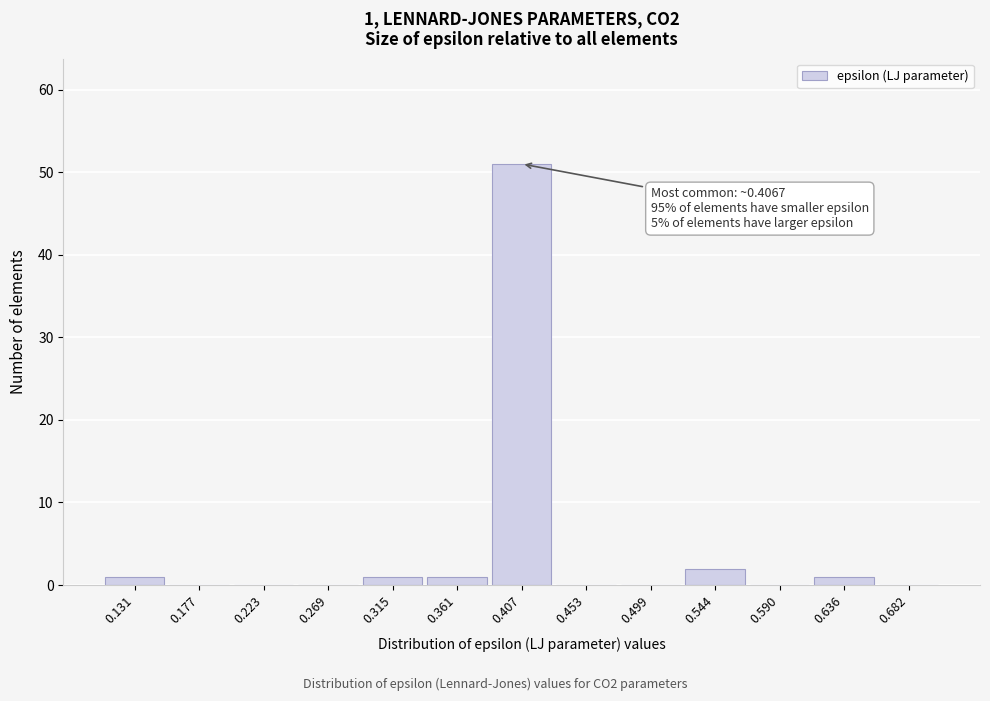

Reading left to right, what are all the values shown in this chart?

0.131=1	0.177=0	0.223=0	0.269=0	0.315=1	0.361=1	0.407=51	0.453=0	0.499=0	0.544=2	0.590=0	0.636=1	0.682=0